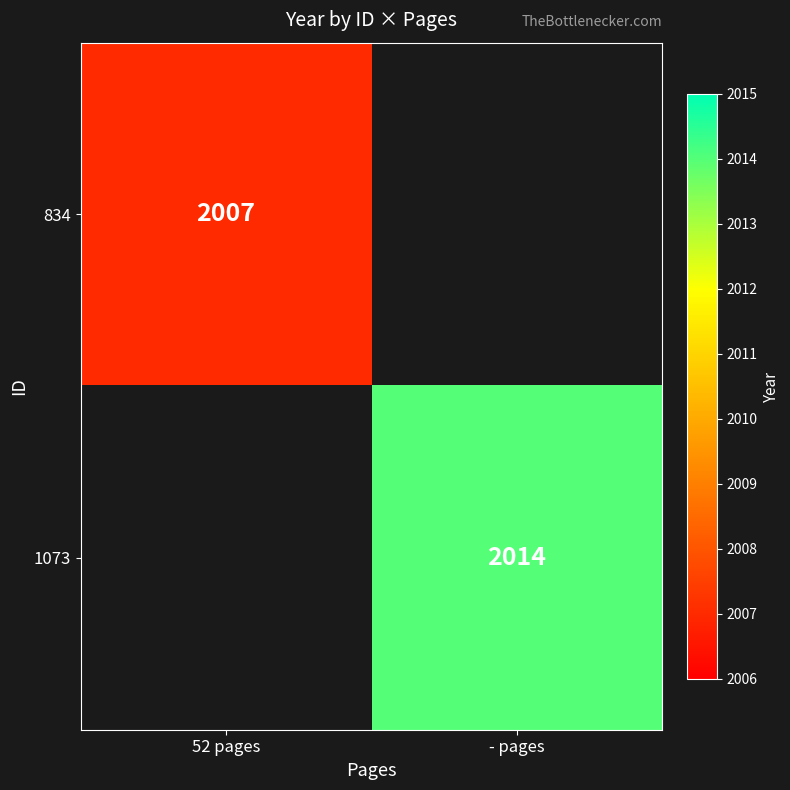

Which label corresponds to the largest value in the chart?

- pages